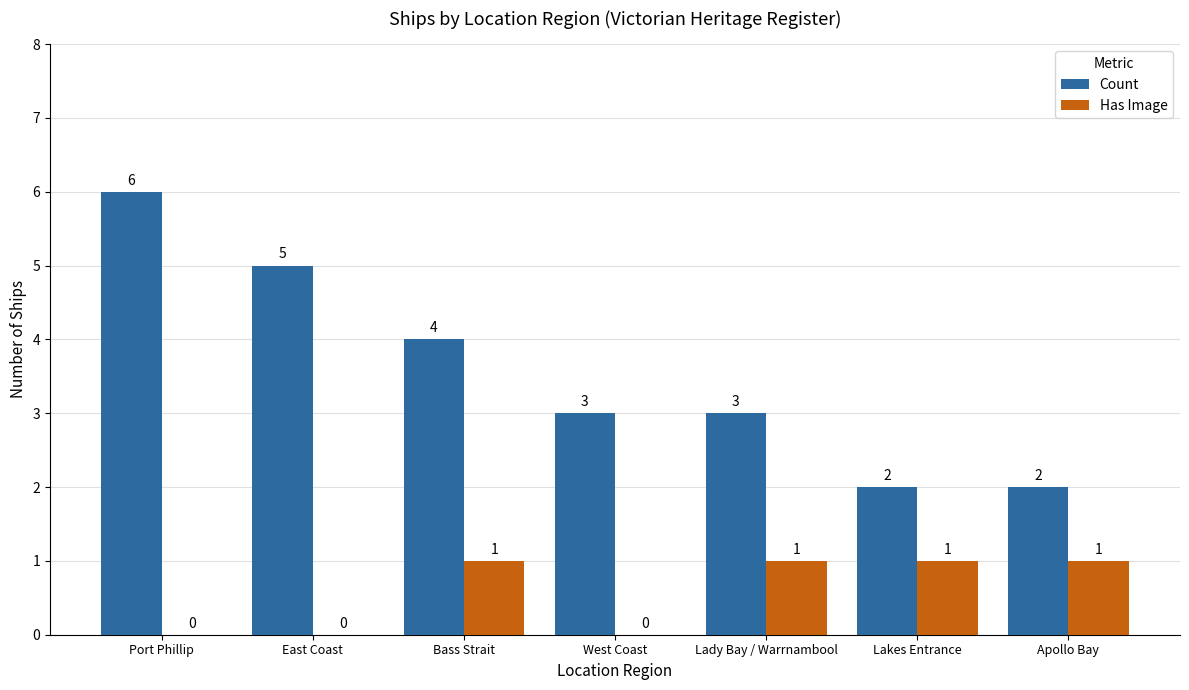

The Count series shows 5 at Lady Bay / Warrnambool. True or false?

False